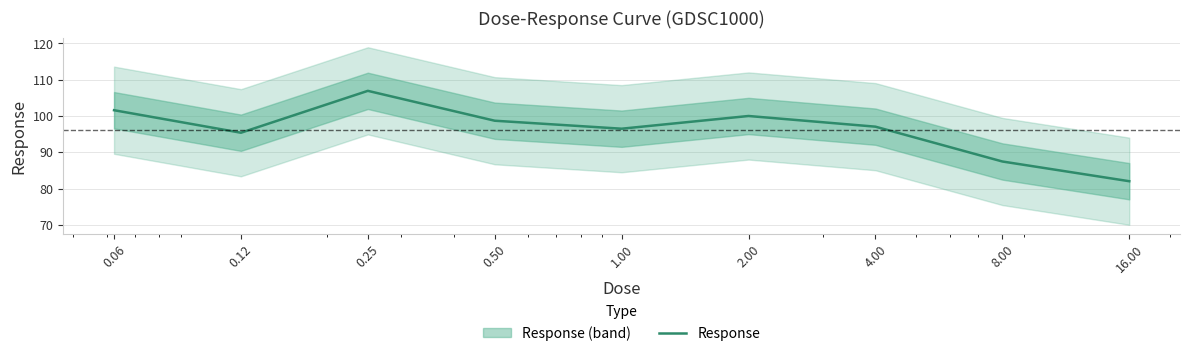

How many series are shown in this chart?

1